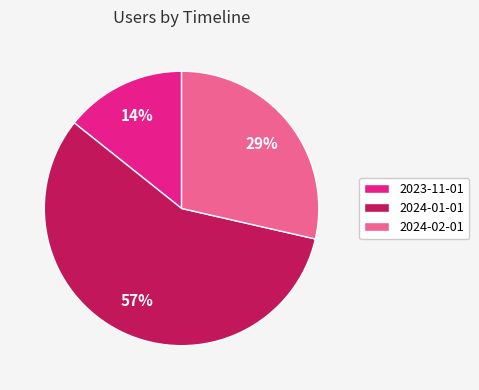

How many segments does this pie chart have?

3